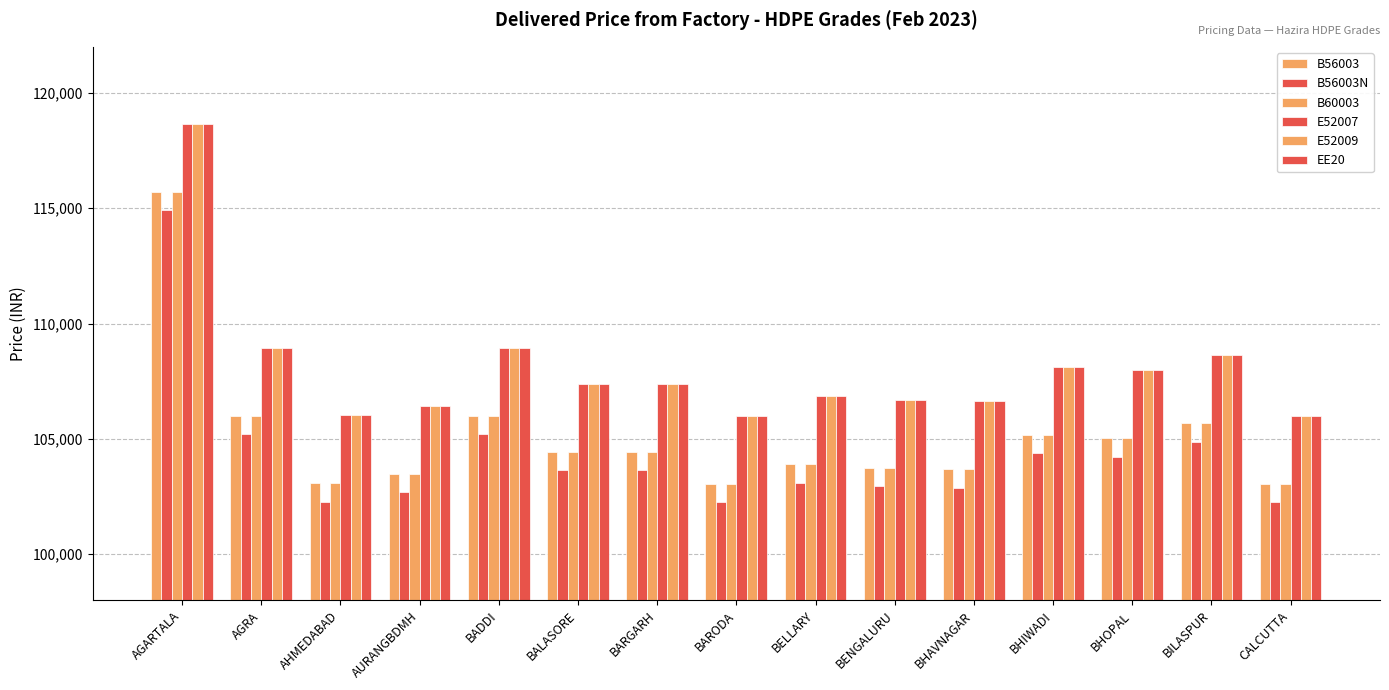

Reading left to right, extract all data points from this chart.

B56003: 115720	105989	103076	103479	106008	104440	104443	103045	103900	103752	103688	105176	105025	105674	103045
B56003N: 114920	105189	102276	102679	105208	103640	103643	102245	103100	102952	102888	104376	104225	104874	102245
B60003: 115720	105989	103076	103479	106008	104440	104443	103045	103900	103752	103688	105176	105025	105674	103045
E52007: 118650	108929	106016	106419	108948	107370	107373	105975	106840	106692	106628	108116	107965	108614	105975
E52009: 118650	108929	106016	106419	108948	107370	107373	105975	106840	106692	106628	108116	107965	108614	105975
EE20: 118650	108929	106016	106419	108948	107370	107373	105975	106840	106692	106628	108116	107965	108614	105975